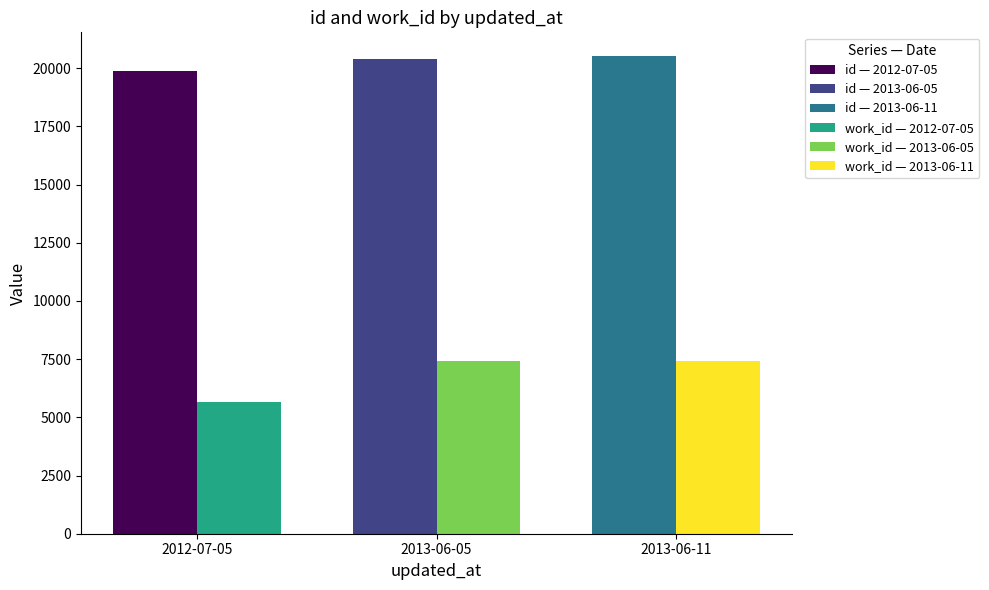

Reading left to right, transcribe all the data shown in this chart.

id: 19872	20392	20512
work_id: 5638	7399	7408